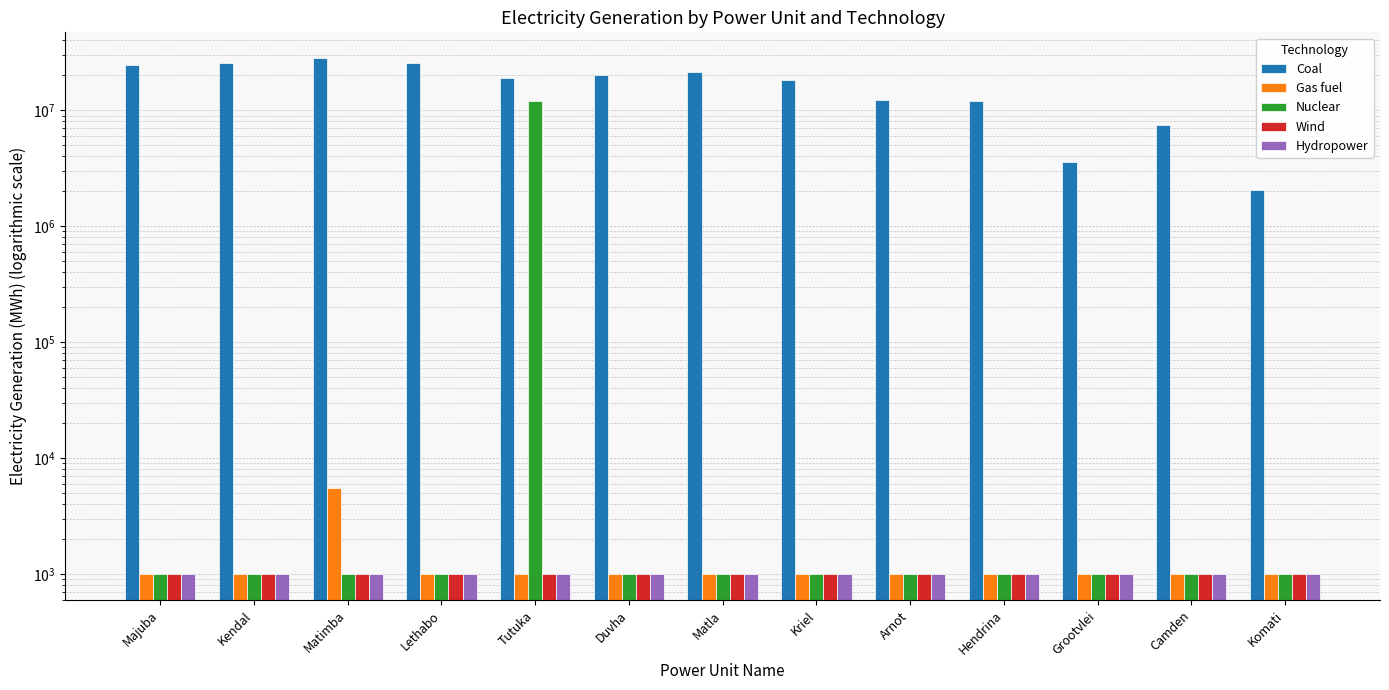

How many data points does each series have?

13